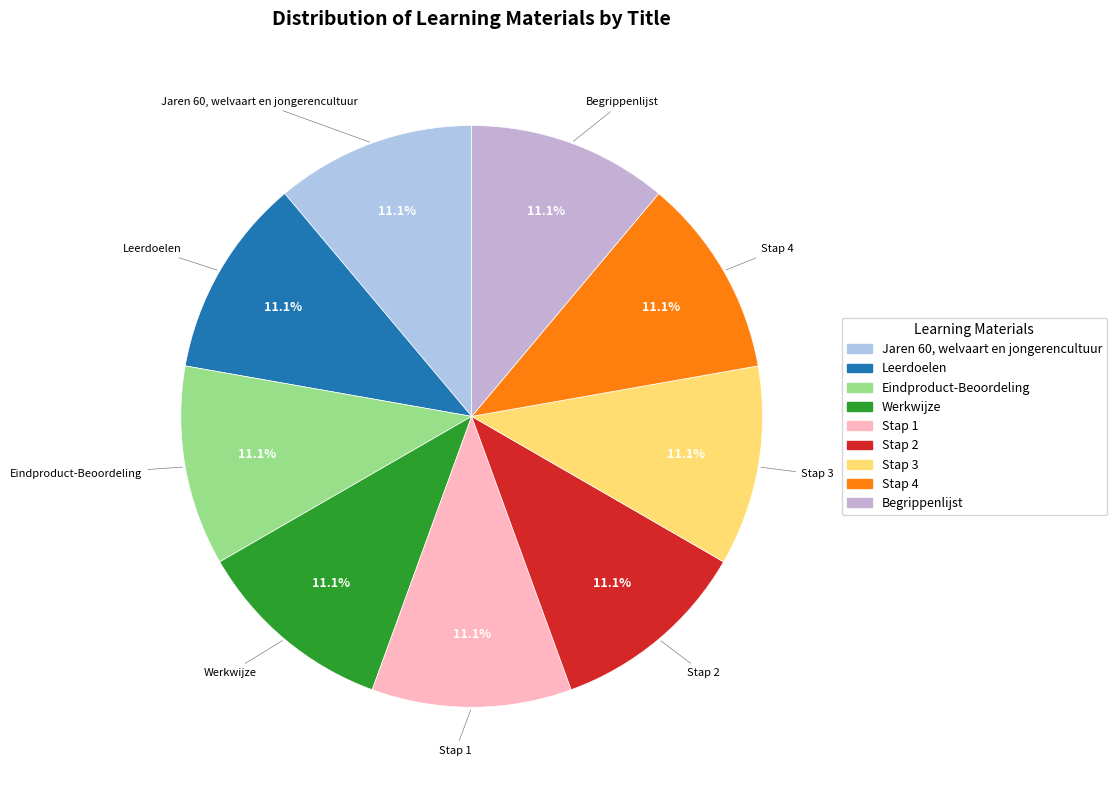

Is it true that Eindproduct-Beoordeling is 11% of the pie?

True